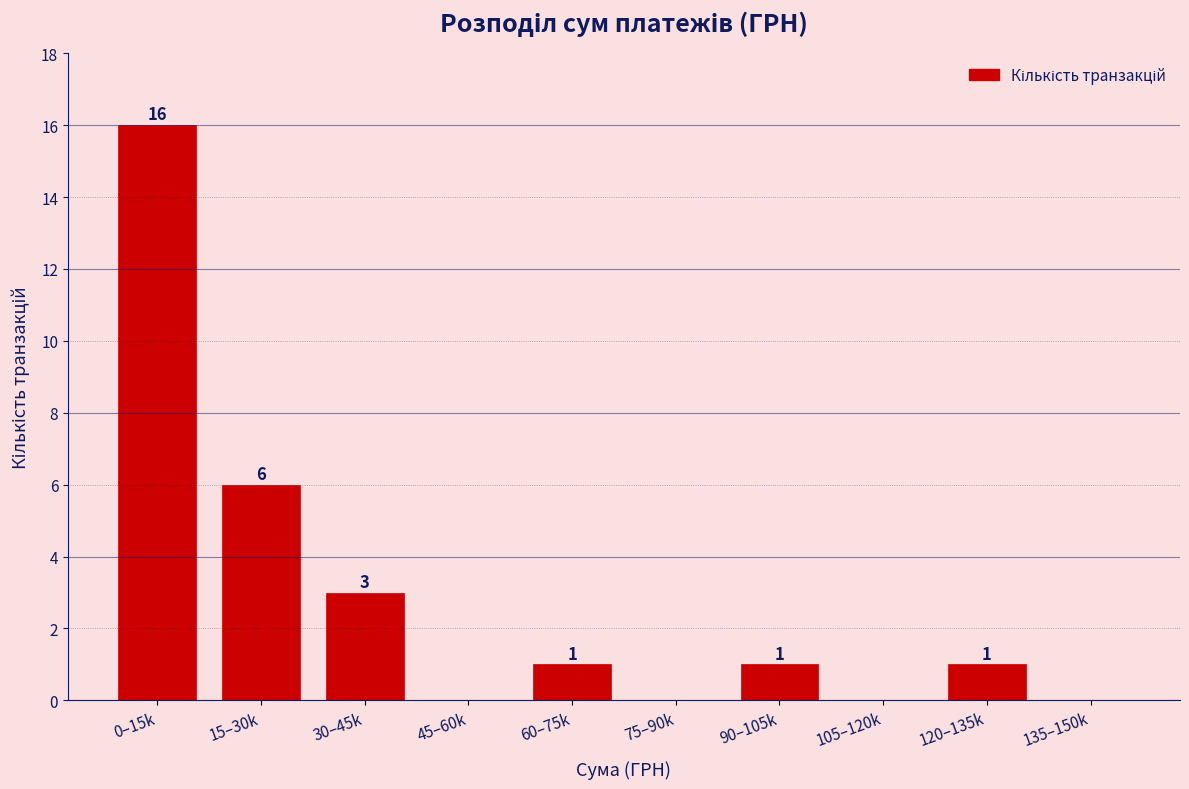

Reading left to right, list all the values displayed in this chart.

0–15k=16	15–30k=6	30–45k=3	45–60k=0	60–75k=1	75–90k=0	90–105k=1	105–120k=0	120–135k=1	135–150k=0